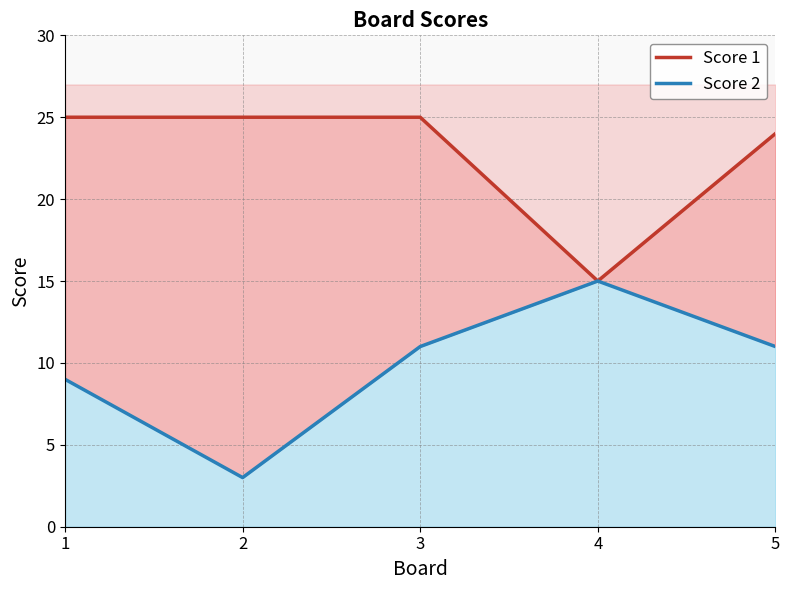

How many categories are shown in the chart?

5